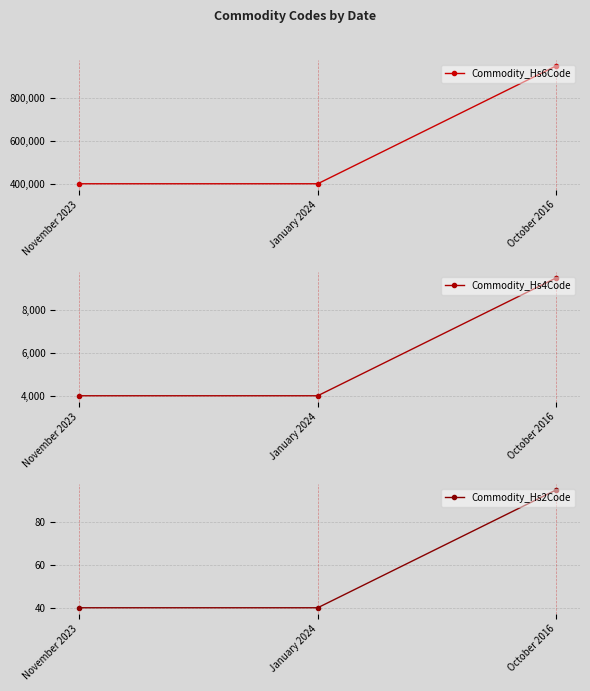

Is it true that Commodity_Hs4Code equals 2345 at November 2023?

False